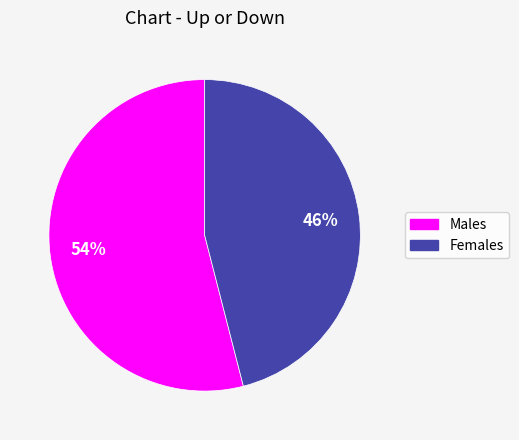

What is the majority slice?

Males